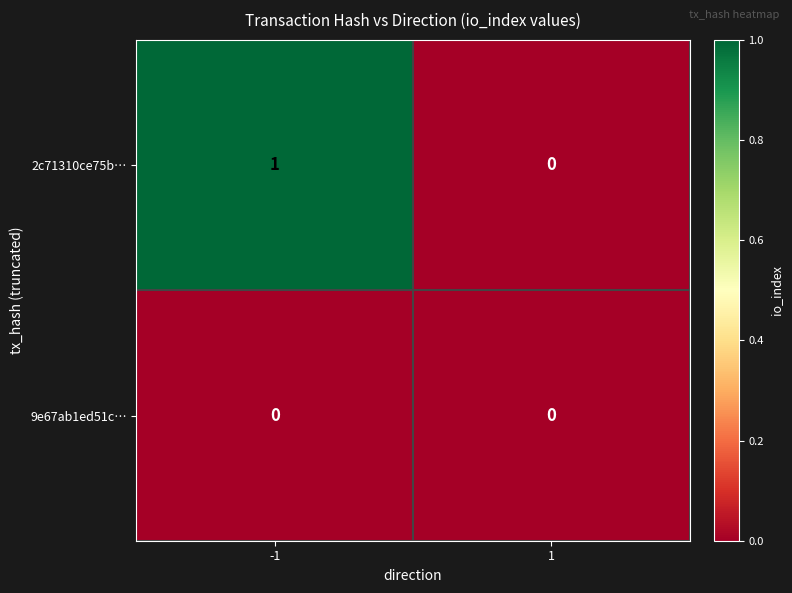

Count the number of data series in this chart.

2